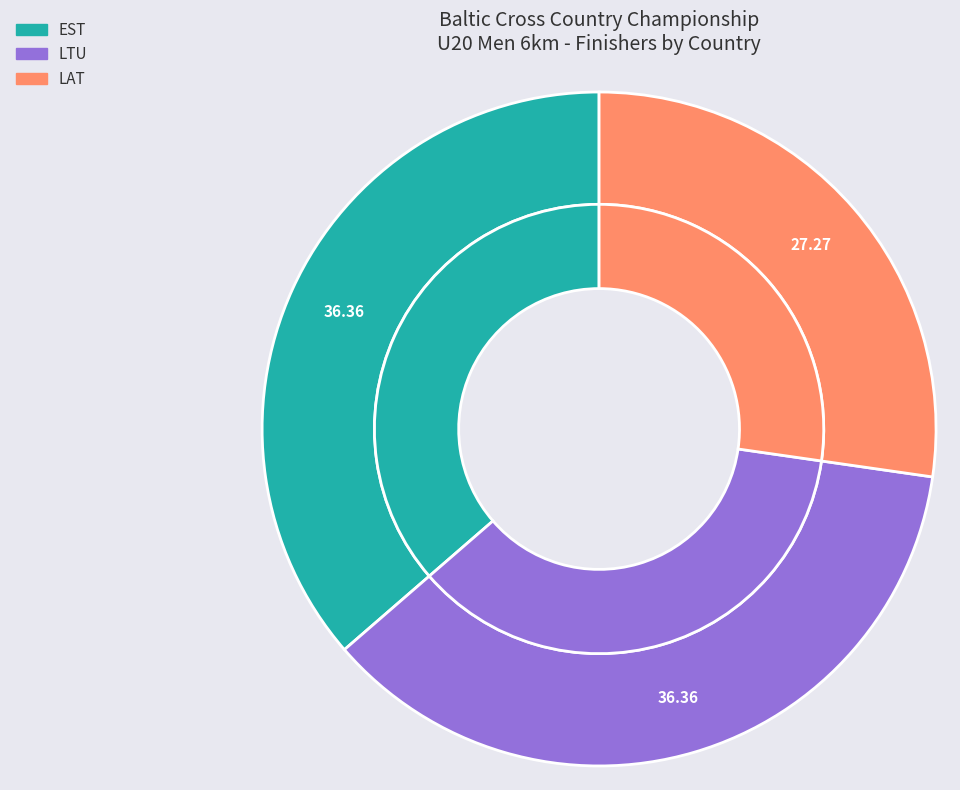

The LTU slice represents 36% of the pie. True or false?

True